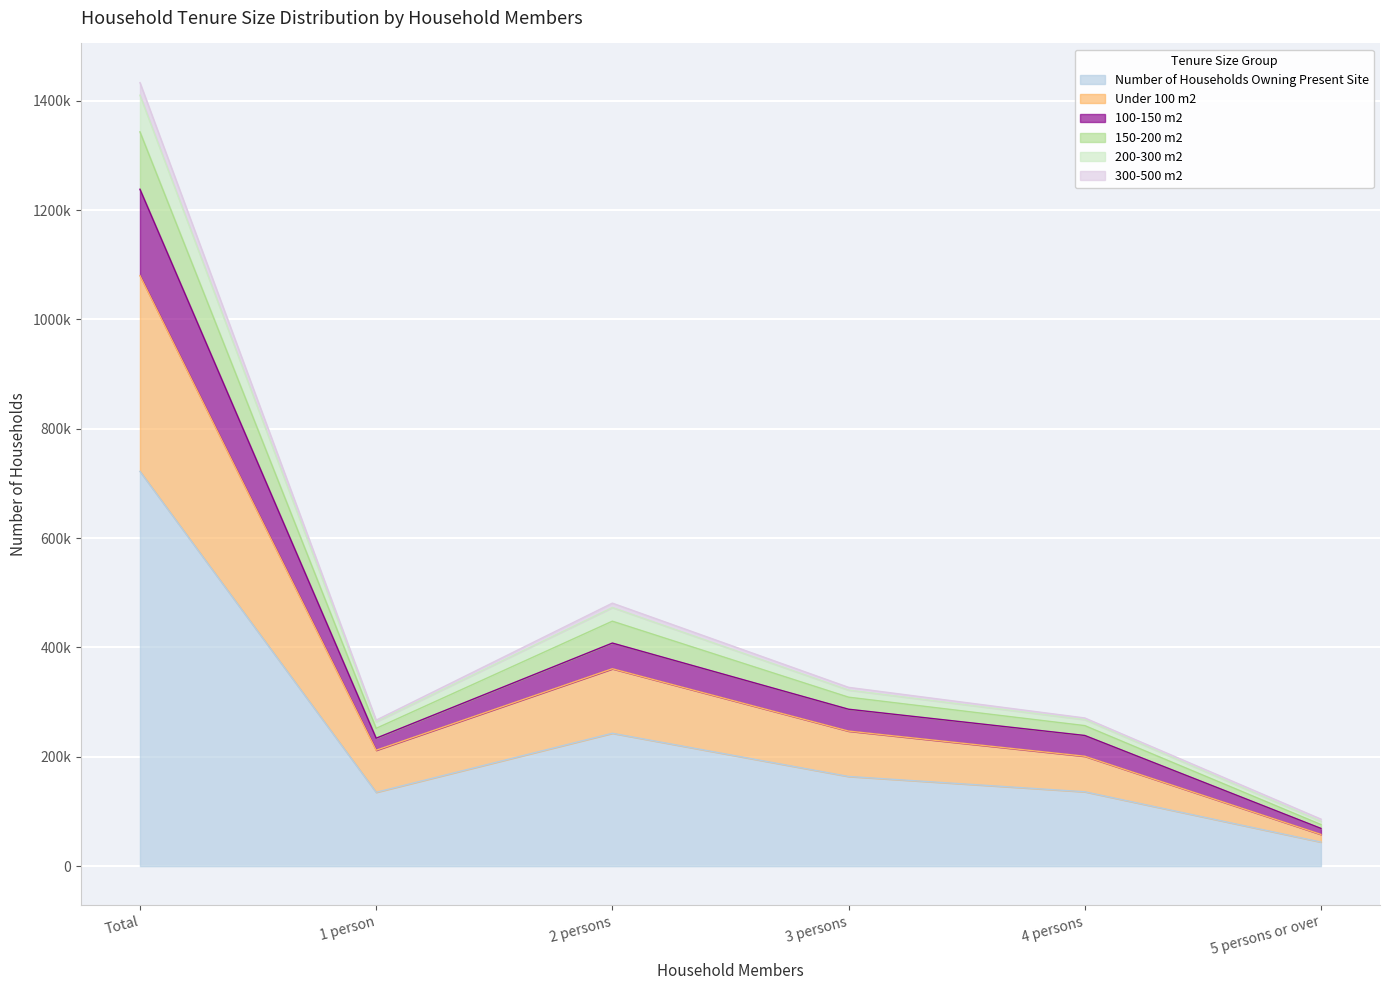

What is the sum of the Number of Households Owning Present Site values at 2 persons and 3 persons?

407000